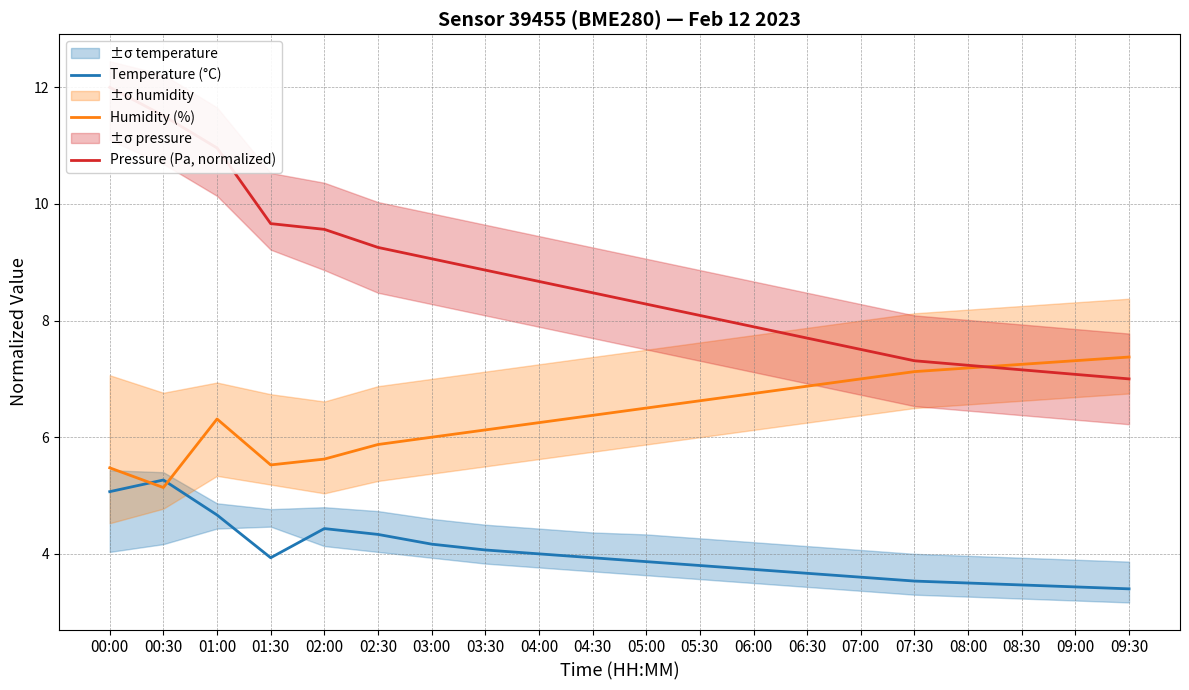

Which category has the lowest value in the Pressure (Pa, normalized) series?

09:30